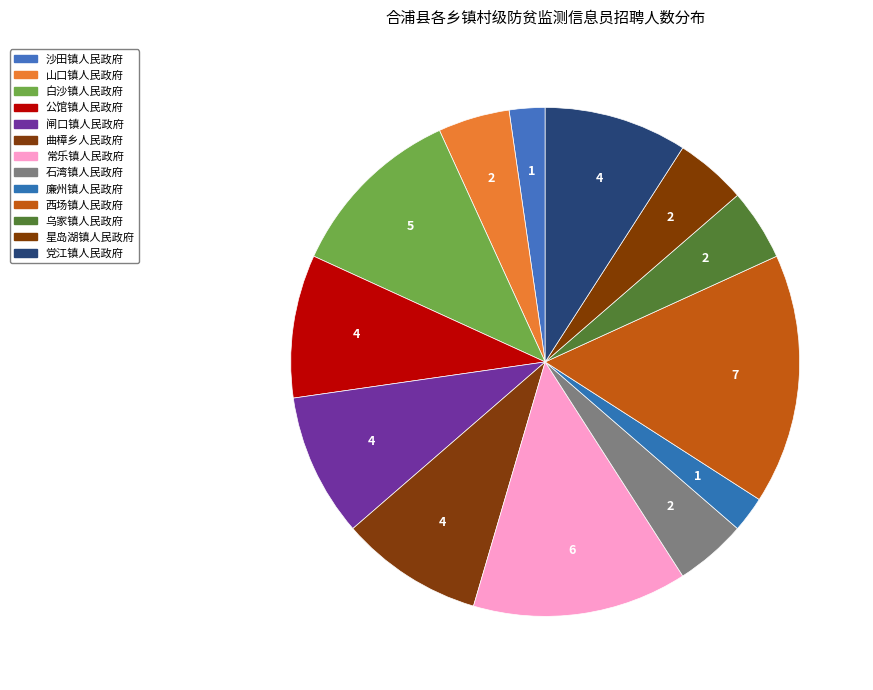

Between 石湾镇人民政府 and 星岛湖镇人民政府, which is larger?

石湾镇人民政府